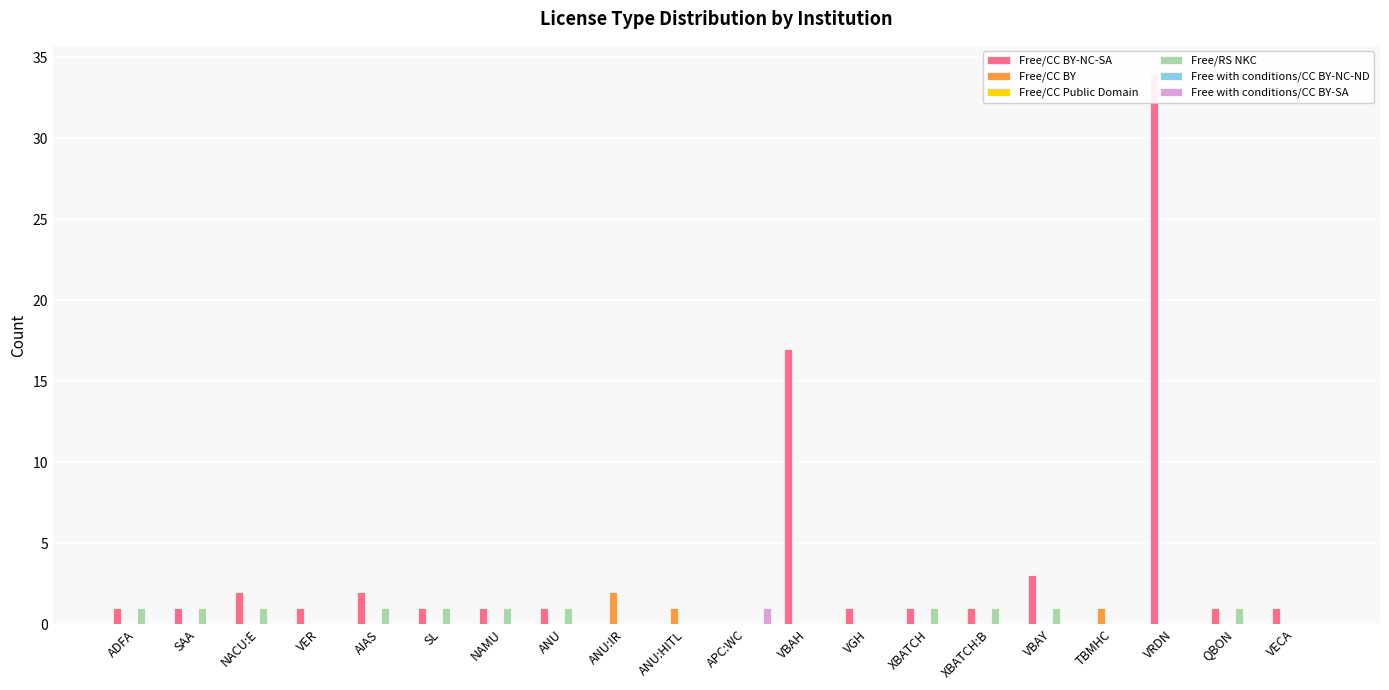

Which category has the highest value across all series?

VRDN